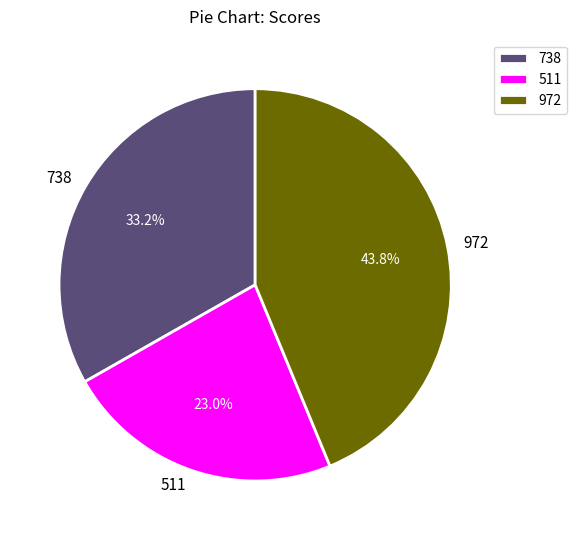

To the nearest percent, what is the combined percentage of 511 and 738?

56%